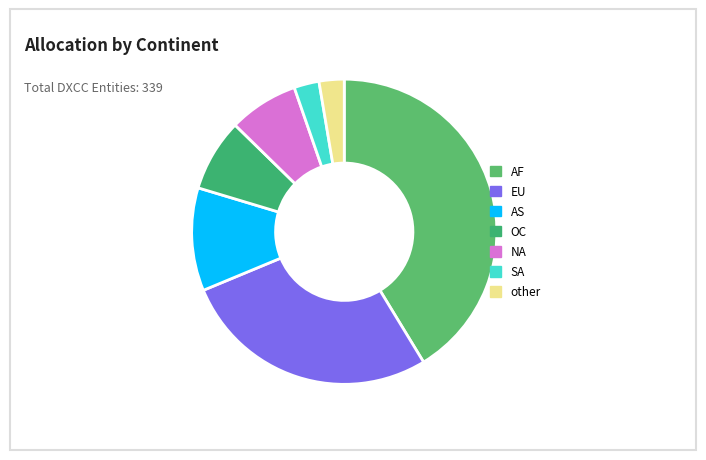

What is the ratio of the value at other to the value at SA?

1.0